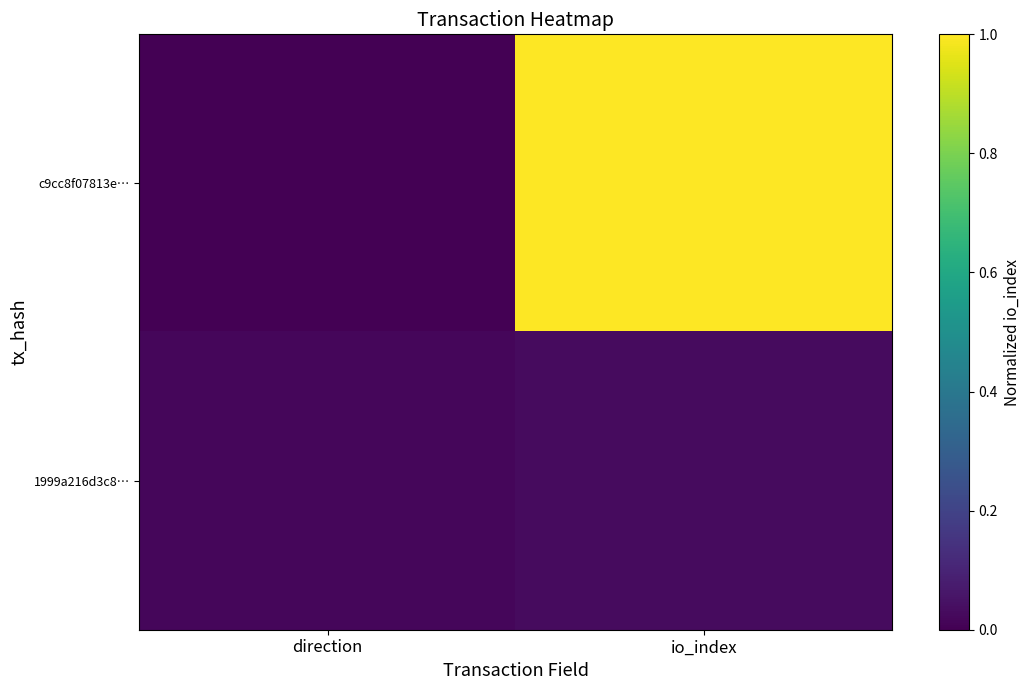

At how many categories does at least one series exceed 0?

2